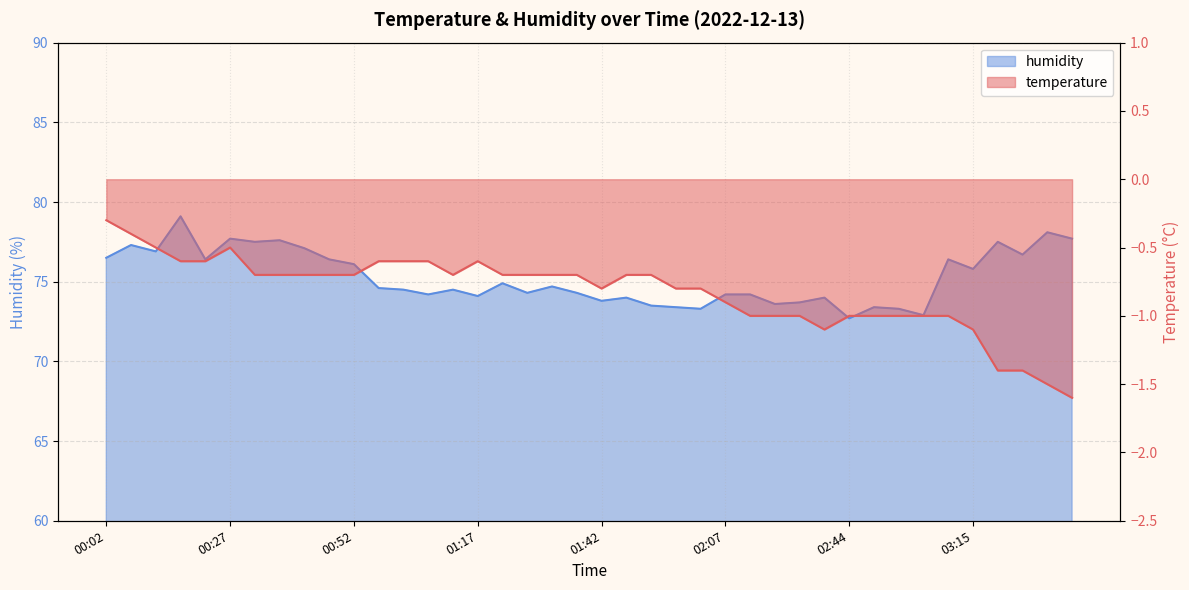

What is the maximum value for temperature?

-0.3